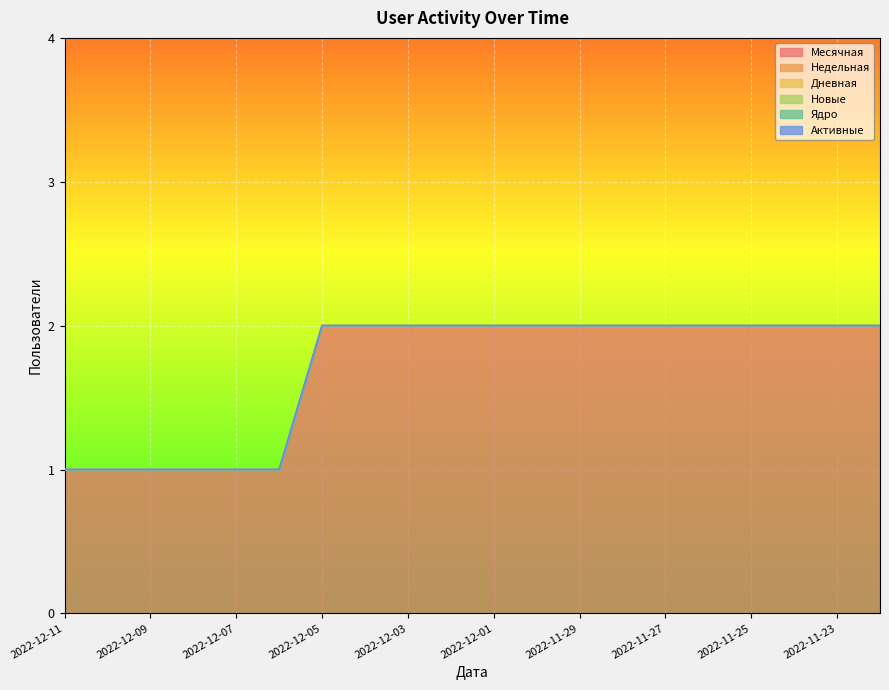

True or false: Активные and Ядро intersect in this chart.

False